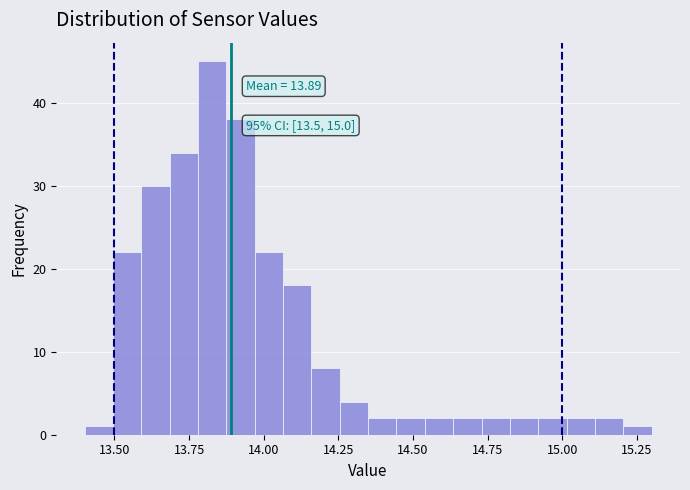

Read against the x-axis, roughly where is the centre of the tallest bar?

13.85